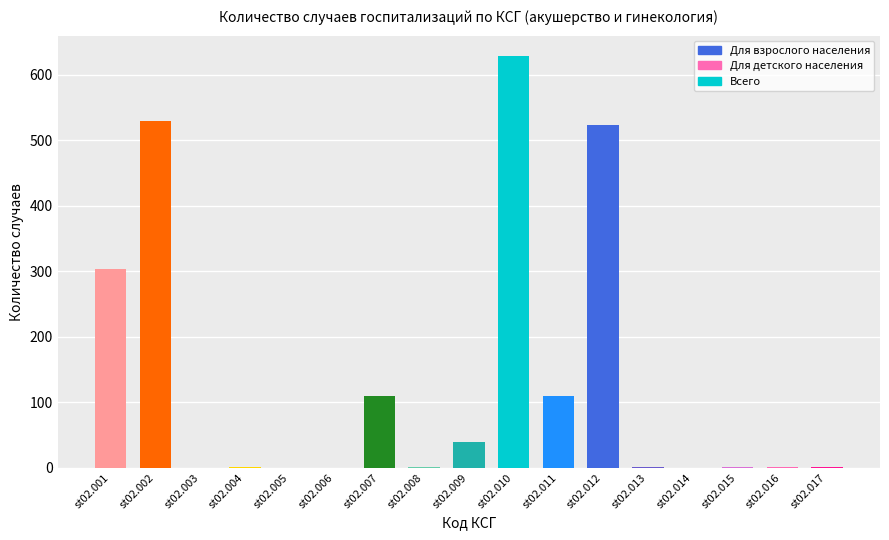

What is the sum of all values?

2248